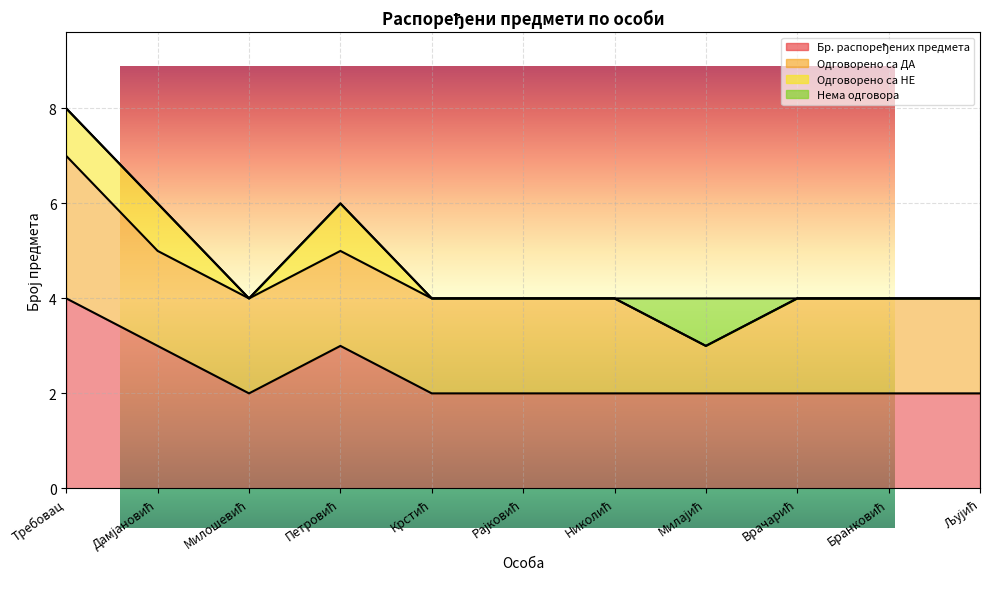

At which label does Нема одговора reach its peak?

Милајић